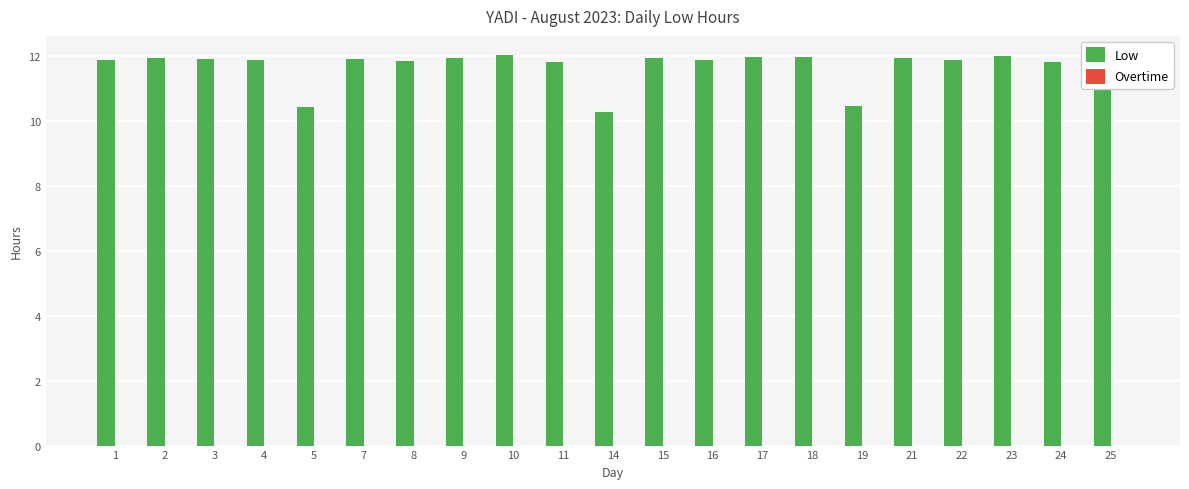

What is the ratio of the value at 9 to the value at 24?

1.0